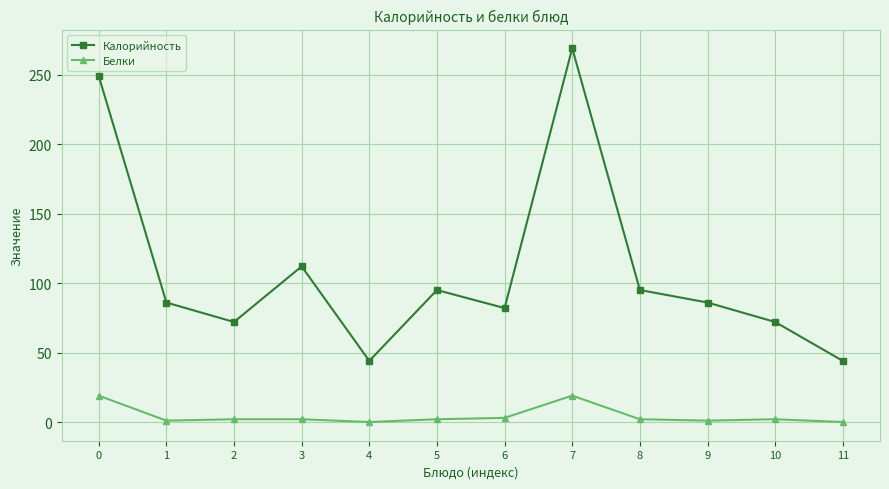

True or false: Калорийность and Белки intersect in this chart.

False